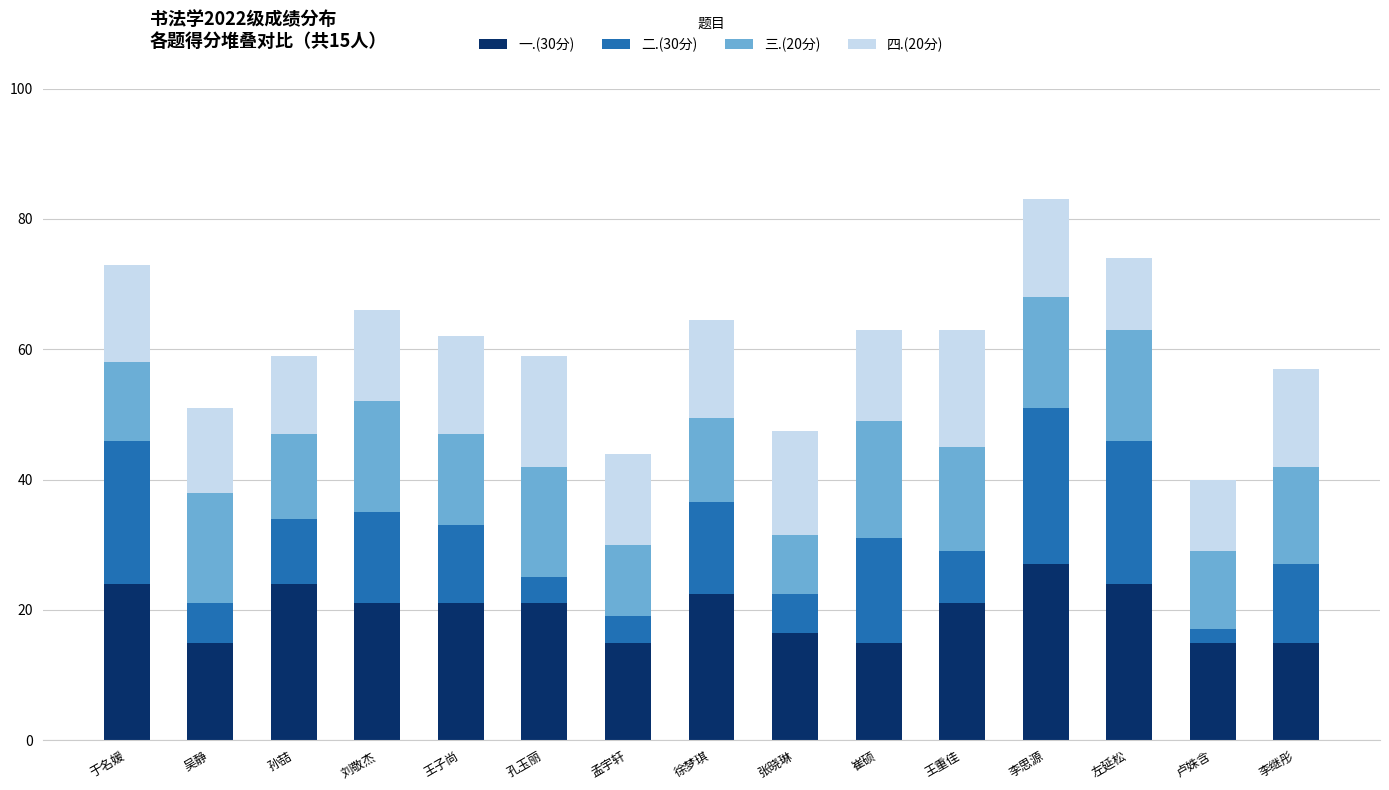

The 一.(30分) series shows 21.0 at 刘敬杰. True or false?

True